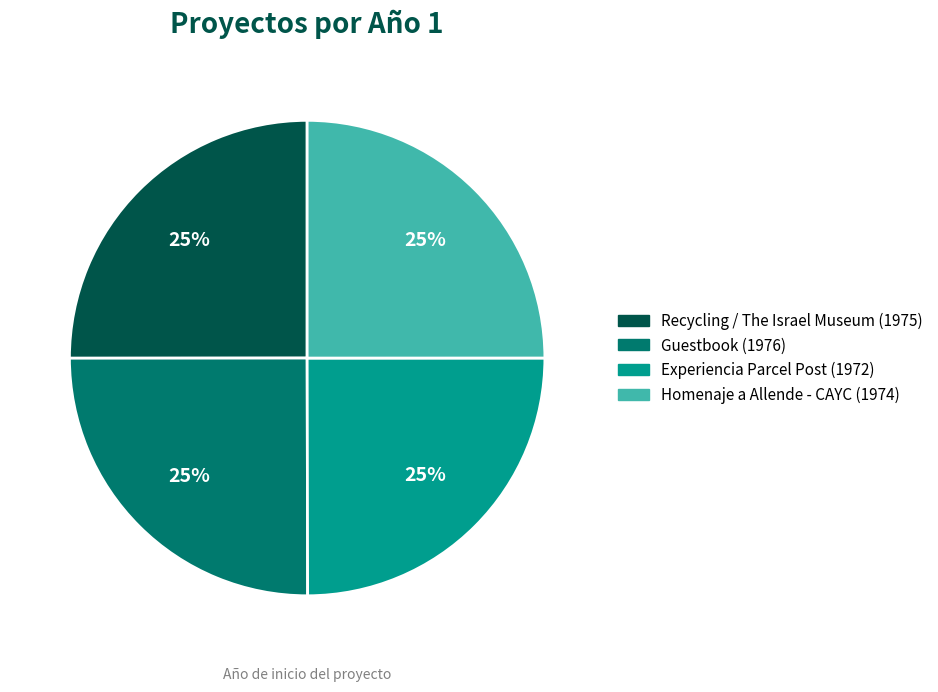

What percentage is the Recycling / The Israel Museum slice, to the nearest percent?

25%